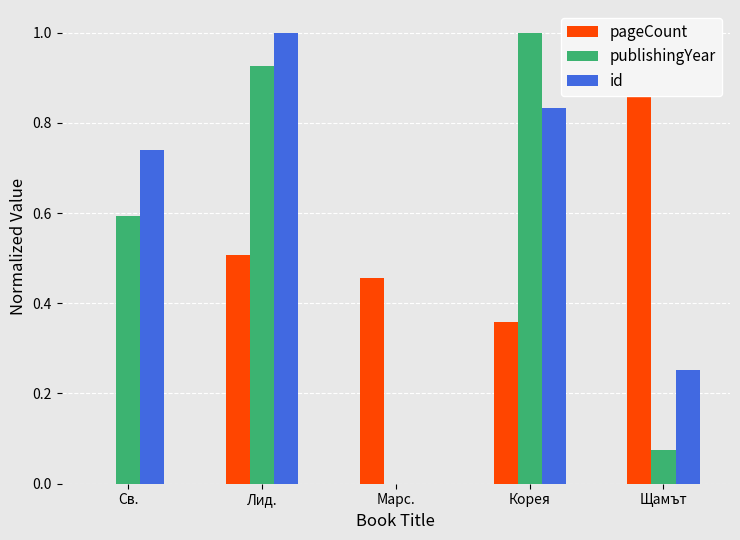

How many distinct data groups are displayed?

3